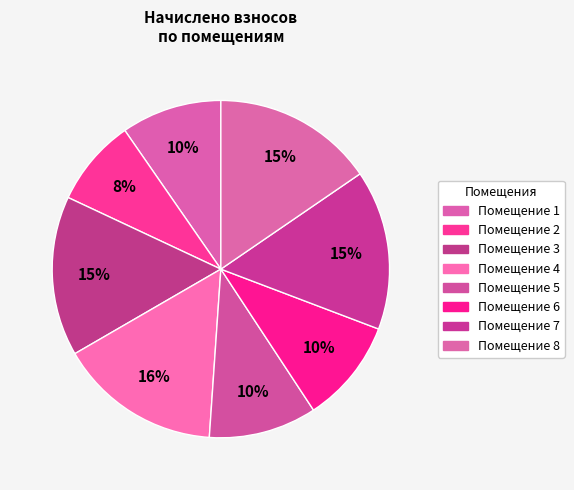

Rank the categories by value from highest to lowest.

4, 8, 3, 7, 5, 6, 1, 2